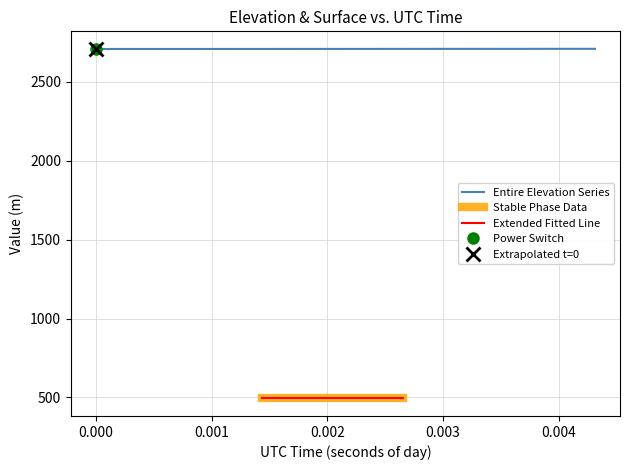

Reading left to right, extract all data points from this chart.

2707.3	2707.3	2707.3	2707.4	2707.4	2707.4	2707.5	2707.5	2707.5	2707.5	2707.6	2707.6	2707.6	2707.6	2707.7	2707.7	2707.7	2707.8	2707.8	2707.8	2707.8	2707.9	2707.9	2707.9	2708.0	2708.0	2708.0	2708.1	2708.1	2708.1	2708.2	2708.2	2708.2	2708.3	2708.3	2708.3	2708.4	2708.4	2708.4	2708.4